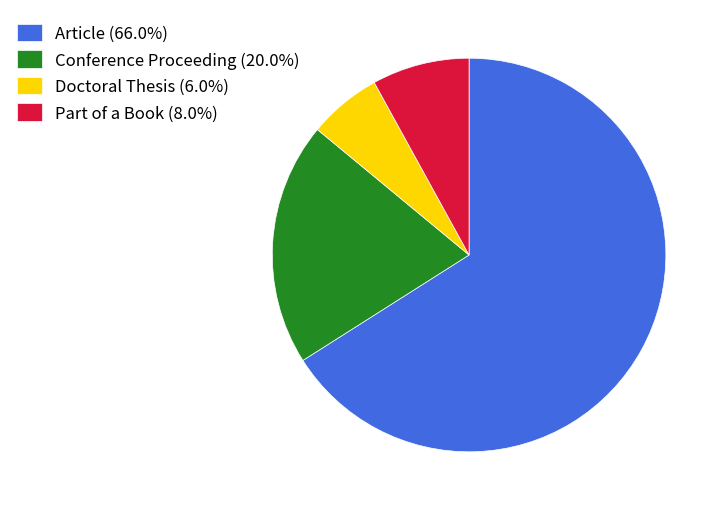

Do Article and Part of a Book together represent more than half of the pie?

Yes